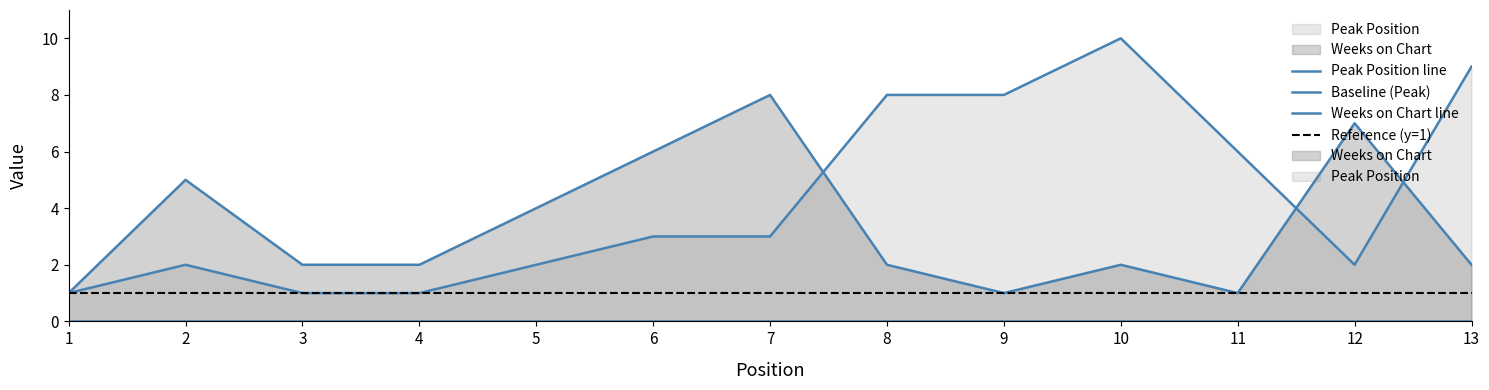

Which series has the largest range (max minus min)?

Peak Position